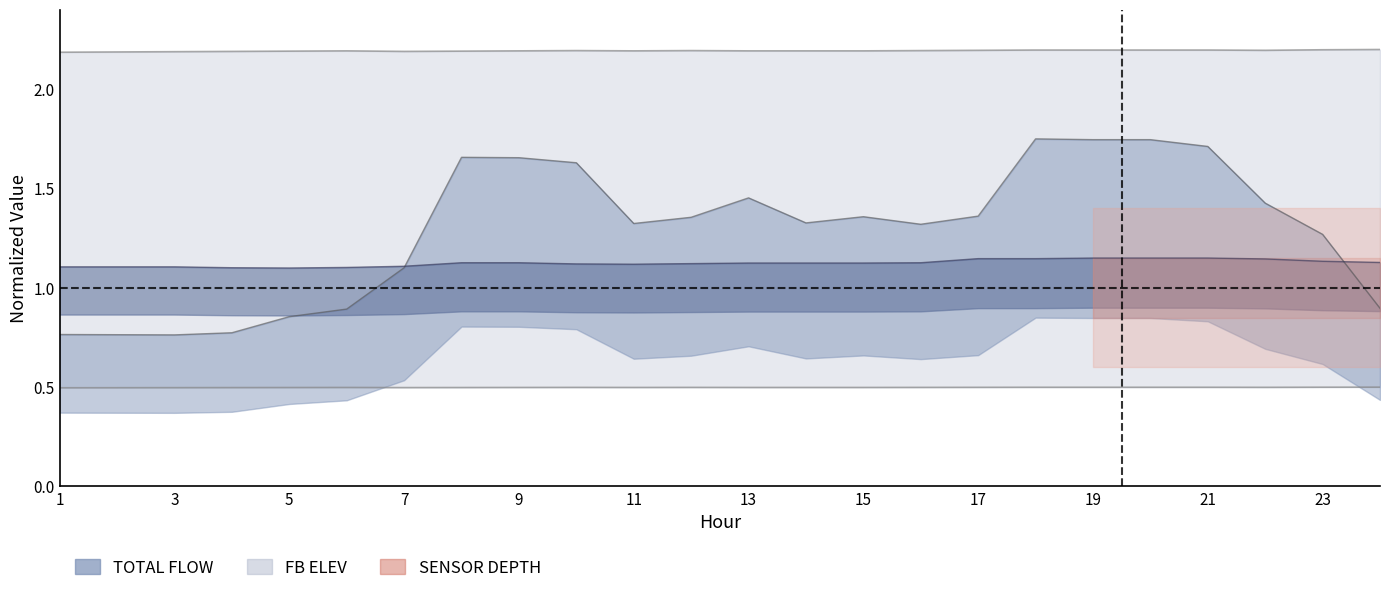

How many data points does each series have?

24